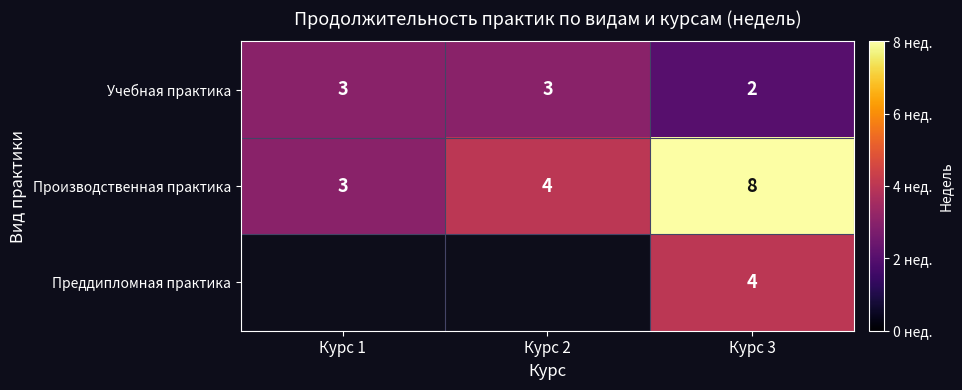

What is the difference between the Производственная практика values at Курс 2 and Курс 3?

4